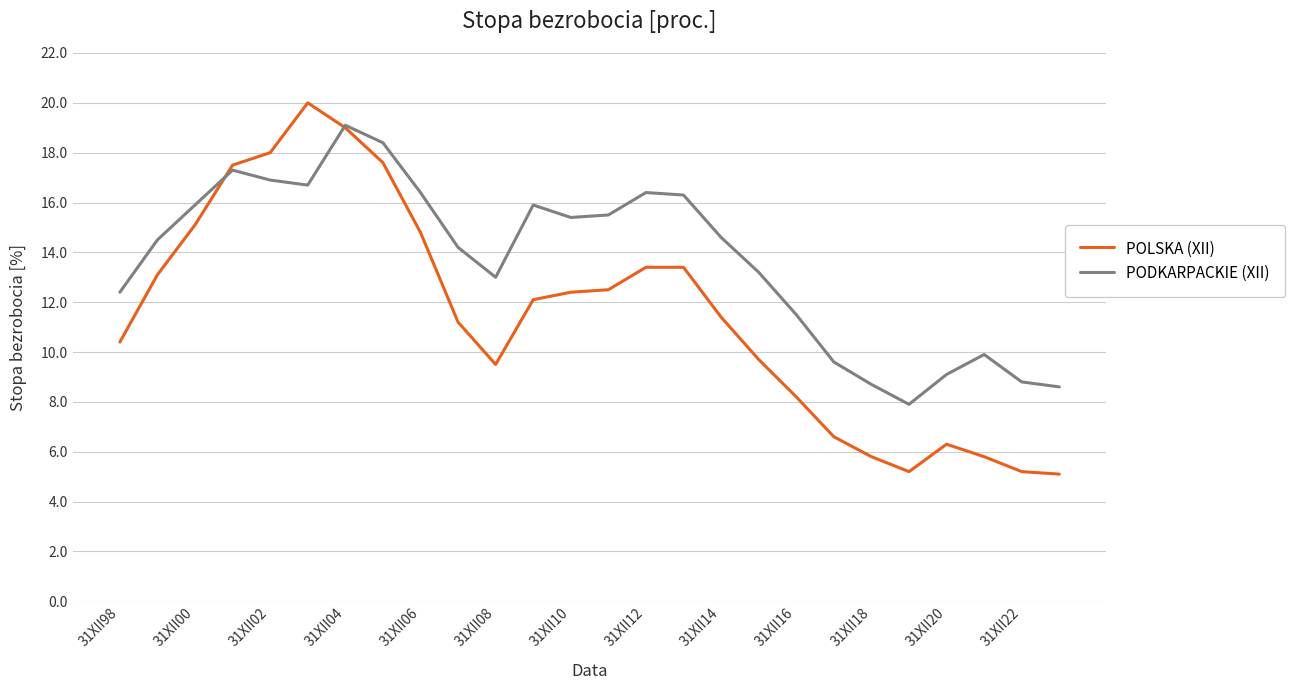

What is the difference between the maximum and minimum values in the POLSKA (XII) series?

14.9